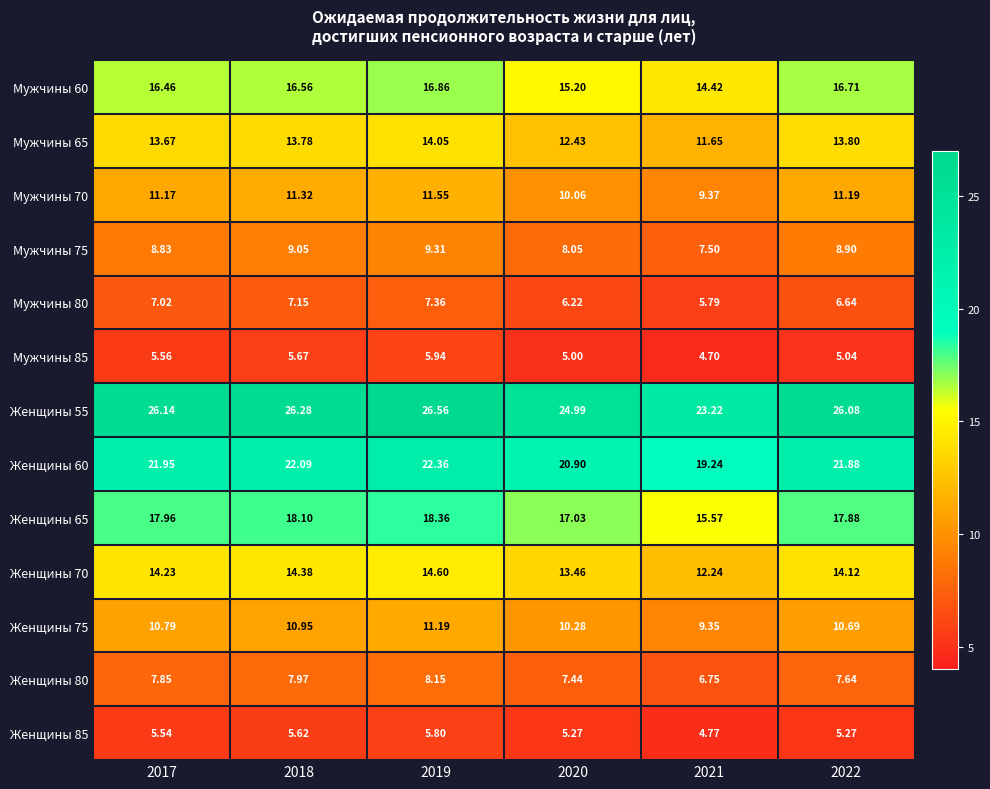

How many distinct data groups are displayed?

13